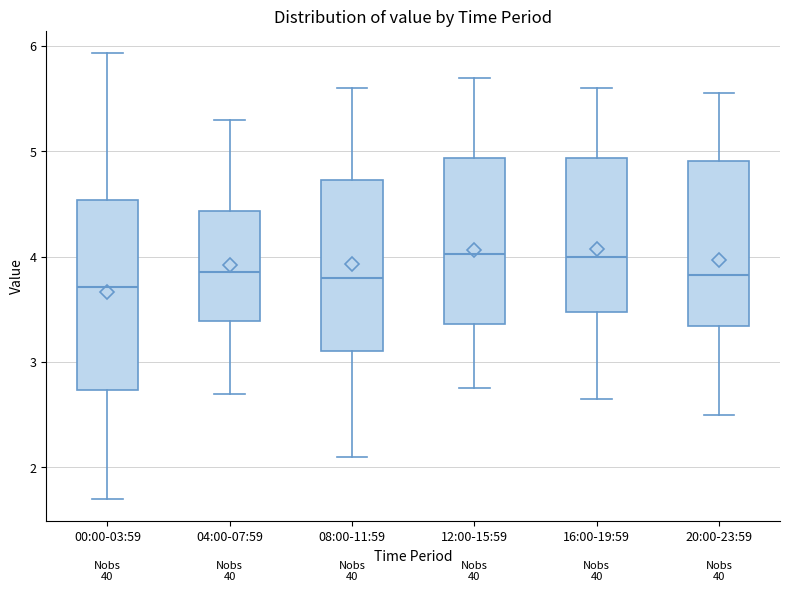

Reading left to right, transcribe this box plot: for each box, give where its median line is, the range the box spans, and where its two whiskers end, as read against the y-axis. The values are not printed on the chart, so give them approximately, as read against the axis.

00:00-03:59: median 3.7, box 2.7 to 4.5, whiskers 1.7 to 5.9
04:00-07:59: median 3.9, box 3.4 to 4.4, whiskers 2.7 to 5.3
08:00-11:59: median 3.8, box 3.1 to 4.7, whiskers 2.1 to 5.6
12:00-15:59: median 4.0, box 3.4 to 4.9, whiskers 2.8 to 5.7
16:00-19:59: median 4.0, box 3.5 to 4.9, whiskers 2.7 to 5.6
20:00-23:59: median 3.8, box 3.3 to 4.9, whiskers 2.5 to 5.6